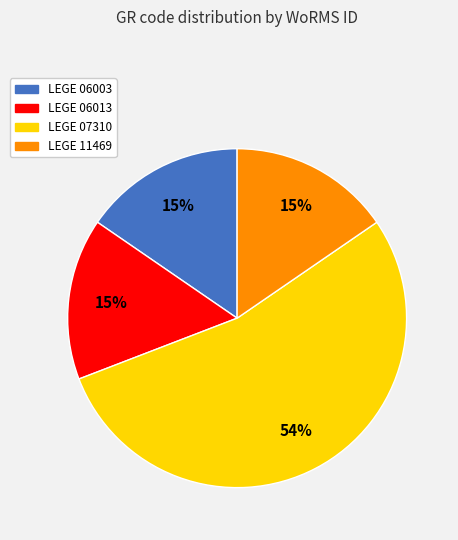

True or false: LEGE 07310 accounts for 48% of the total.

False